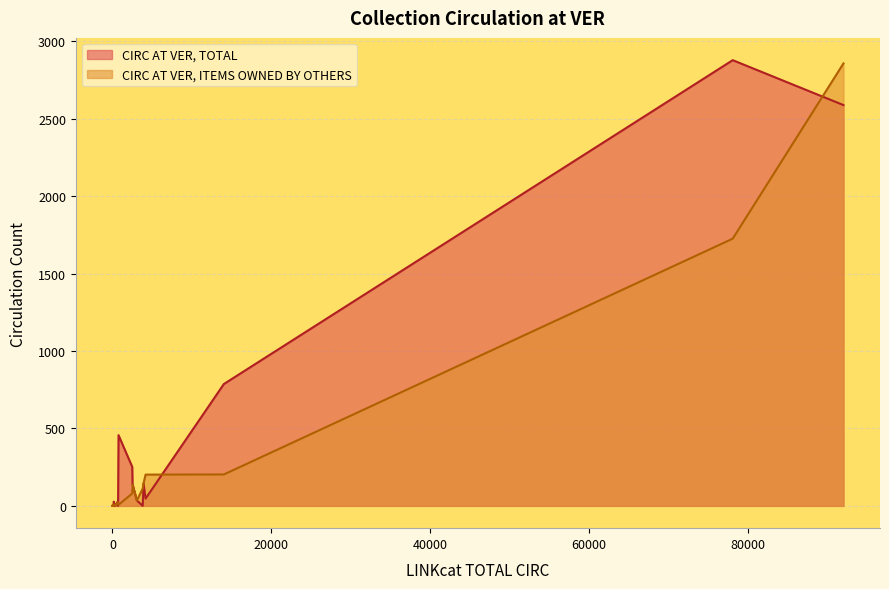

How many interior local peaks does the CIRC AT VER, TOTAL series have?

6